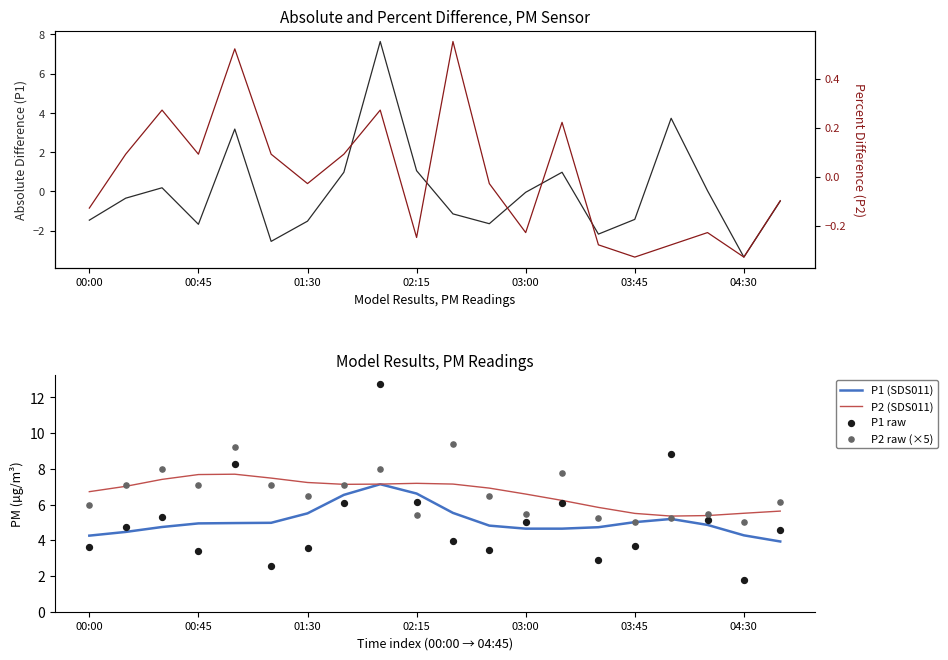

At how many categories does at least one series exceed 5?

20